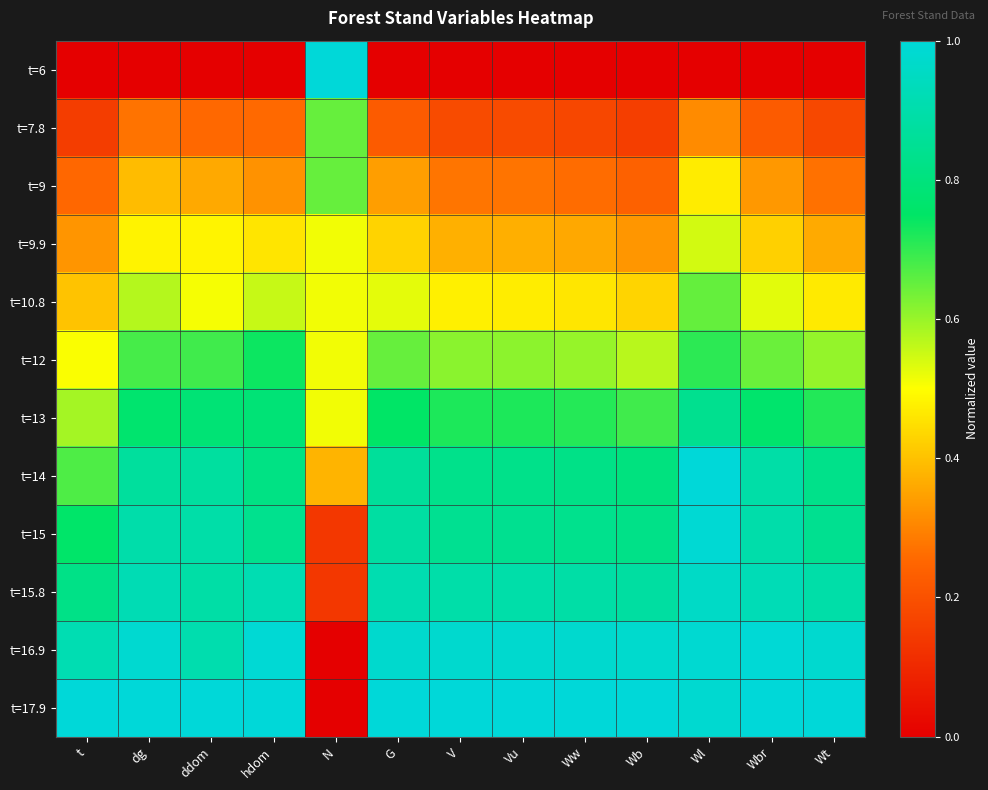

Reading right to left, what are all the values shown in this chart?

t=6: Wt=0.0	Wbr=0.0	Wl=0.0	Wb=0.0	Ww=0.0	Vu=0.0	V=0.0	G=0.0	N=1.0	hdom=0.0	ddom=0.0	dg=0.0	t=0.0
t=7.8: Wt=0.2	Wbr=0.2	Wl=0.3	Wb=0.2	Ww=0.2	Vu=0.2	V=0.2	G=0.2	N=0.6	hdom=0.3	ddom=0.3	dg=0.3	t=0.2
t=9: Wt=0.3	Wbr=0.3	Wl=0.5	Wb=0.2	Ww=0.3	Vu=0.3	V=0.3	G=0.3	N=0.6	hdom=0.3	ddom=0.4	dg=0.4	t=0.3
t=9.9: Wt=0.4	Wbr=0.4	Wl=0.5	Wb=0.3	Ww=0.4	Vu=0.4	V=0.4	G=0.4	N=0.5	hdom=0.5	ddom=0.5	dg=0.5	t=0.3
t=10.8: Wt=0.5	Wbr=0.5	Wl=0.7	Wb=0.4	Ww=0.5	Vu=0.5	V=0.5	G=0.5	N=0.5	hdom=0.6	ddom=0.5	dg=0.6	t=0.4
t=12: Wt=0.6	Wbr=0.6	Wl=0.7	Wb=0.6	Ww=0.6	Vu=0.6	V=0.6	G=0.6	N=0.5	hdom=0.7	ddom=0.7	dg=0.7	t=0.5
t=13: Wt=0.7	Wbr=0.8	Wl=0.8	Wb=0.7	Ww=0.7	Vu=0.7	V=0.7	G=0.8	N=0.5	hdom=0.8	ddom=0.8	dg=0.8	t=0.6
t=14: Wt=0.8	Wbr=0.9	Wl=1.0	Wb=0.8	Ww=0.8	Vu=0.8	V=0.8	G=0.9	N=0.4	hdom=0.8	ddom=0.9	dg=0.9	t=0.7
t=15: Wt=0.8	Wbr=0.9	Wl=1.0	Wb=0.8	Ww=0.8	Vu=0.8	V=0.8	G=0.9	N=0.1	hdom=0.8	ddom=0.9	dg=0.9	t=0.8
t=15.8: Wt=0.9	Wbr=0.9	Wl=1.0	Wb=0.9	Ww=0.9	Vu=0.9	V=0.9	G=0.9	N=0.1	hdom=0.9	ddom=0.9	dg=0.9	t=0.8
t=16.9: Wt=1.0	Wbr=1.0	Wl=1.0	Wb=1.0	Ww=1.0	Vu=1.0	V=1.0	G=1.0	N=0.0	hdom=1.0	ddom=0.9	dg=1.0	t=0.9
t=17.9: Wt=1.0	Wbr=1.0	Wl=1.0	Wb=1.0	Ww=1.0	Vu=1.0	V=1.0	G=1.0	N=0.0	hdom=1.0	ddom=1.0	dg=1.0	t=1.0